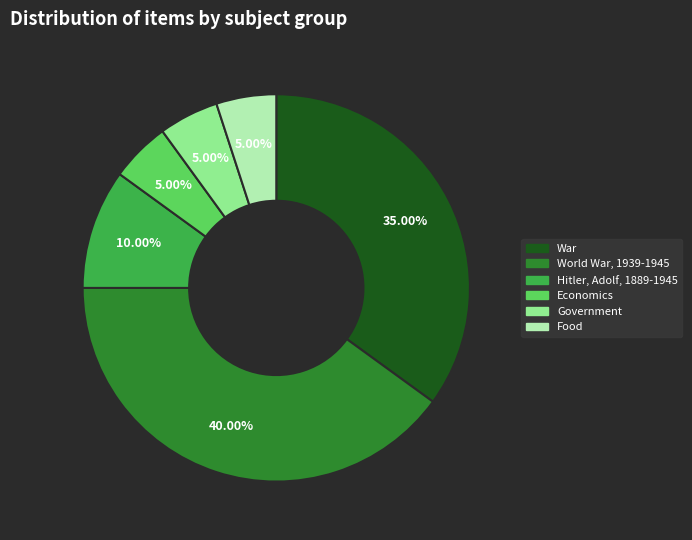

How many segments does this pie chart have?

6